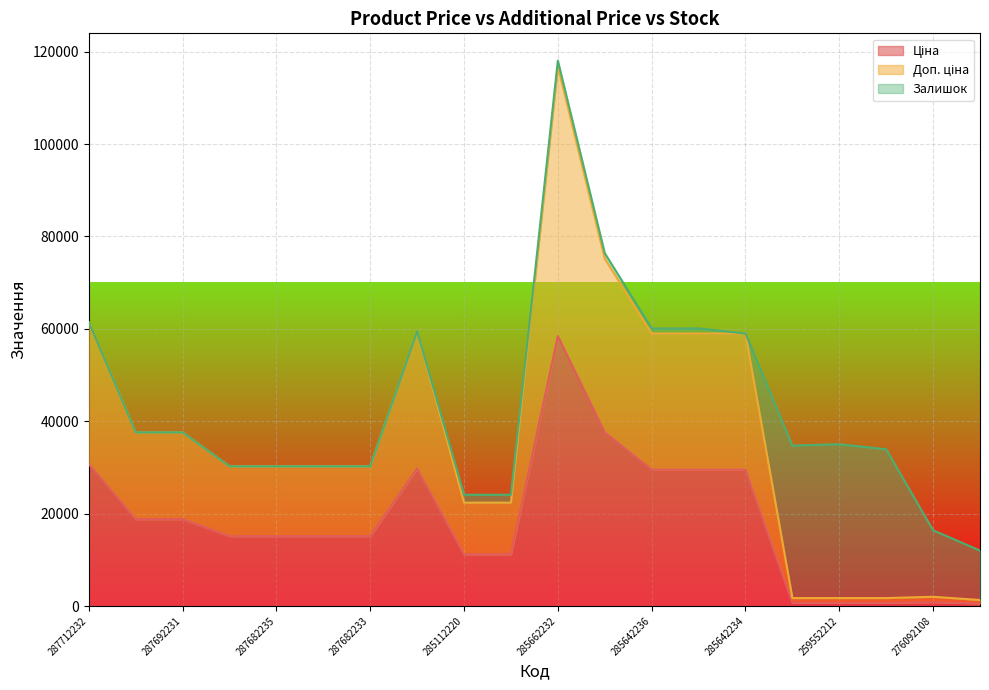

True or false: Доп. ціна has more than 0 points higher than both neighbors.

True